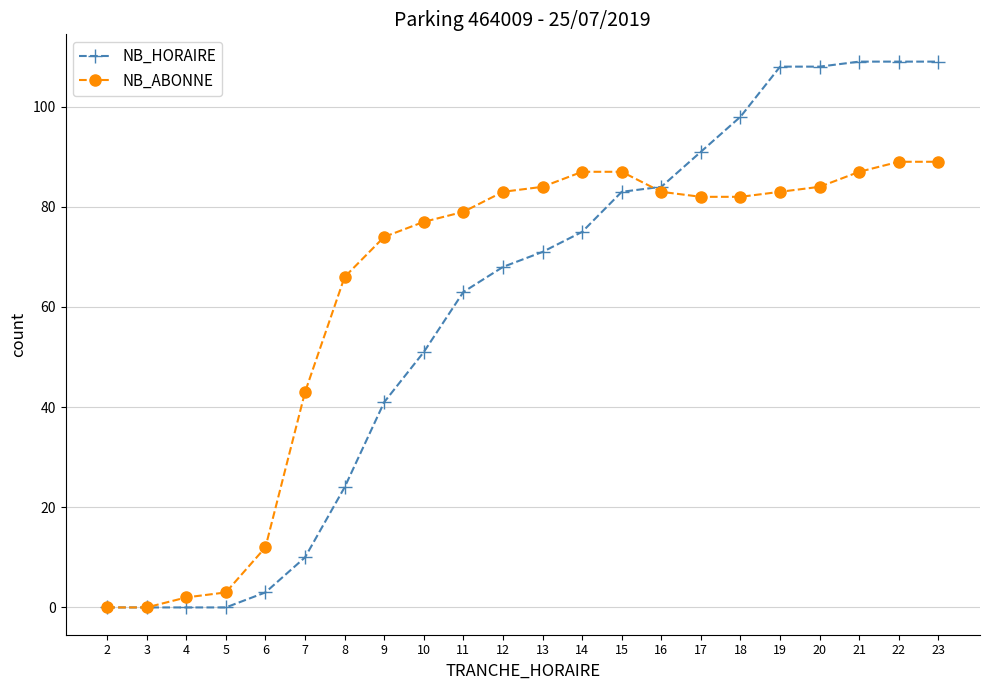

How many data points in NB_HORAIRE are less than 71?

11